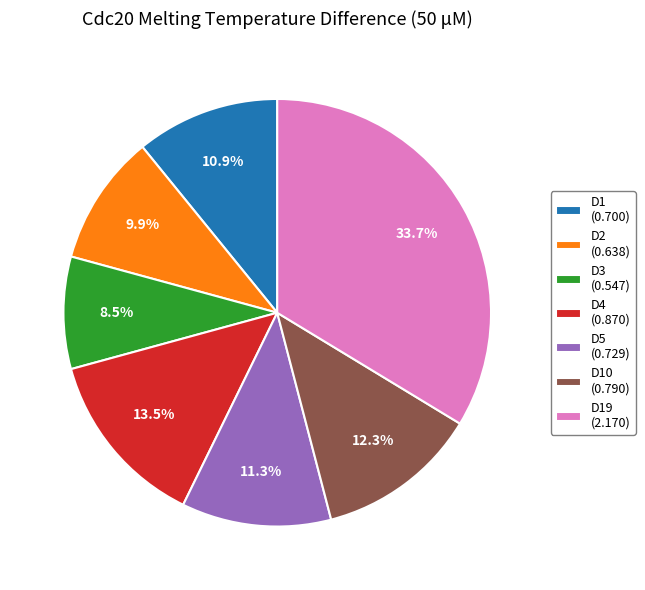

How many segments does this pie chart have?

7